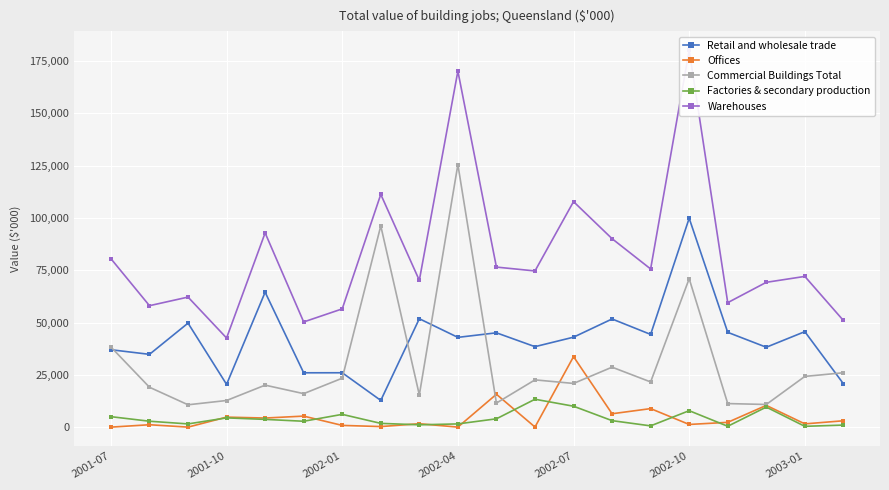

Where is Commercial Buildings Total nearest to the value 68139?

2002-10